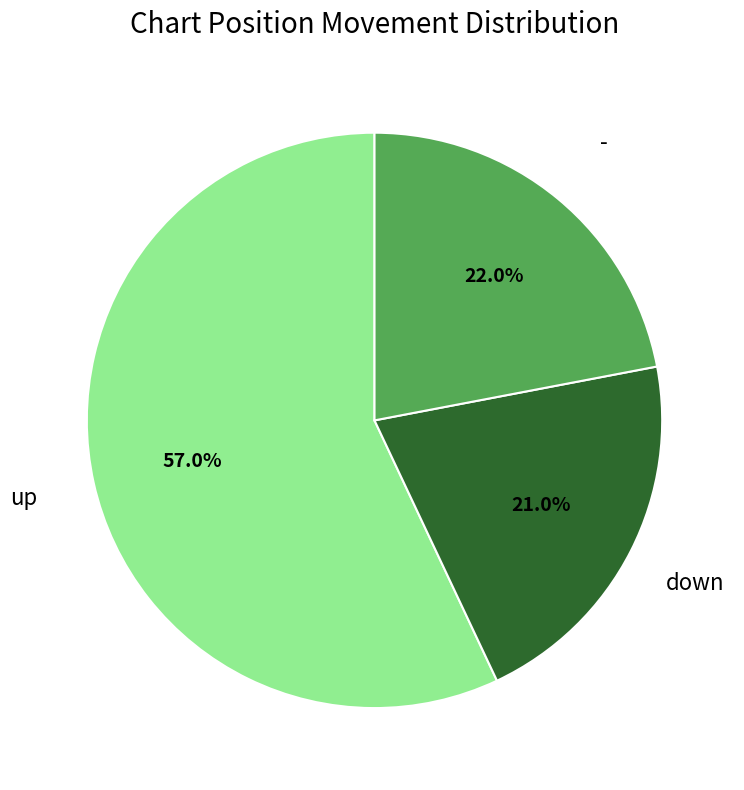

Is there any slice that represents more than half of the pie?

Yes